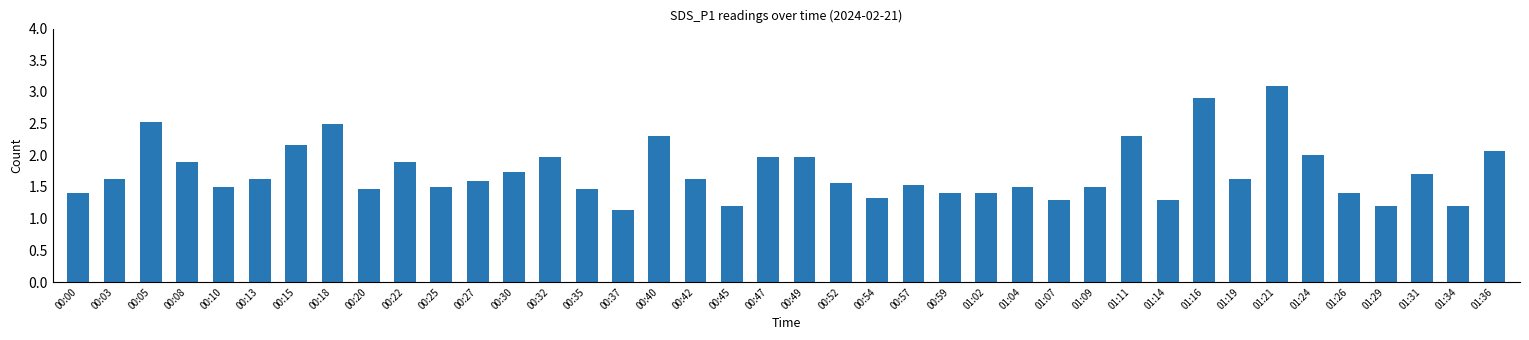

What is the label of the 39th bar from the right?

00:03